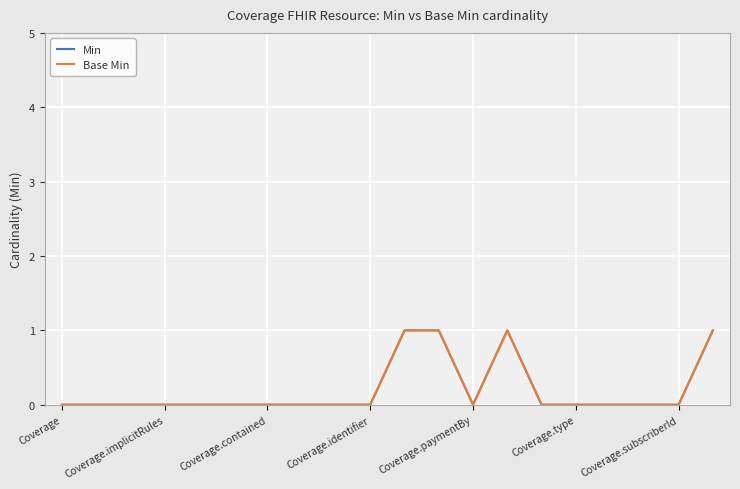

Does the chart have visible grid lines?

Yes